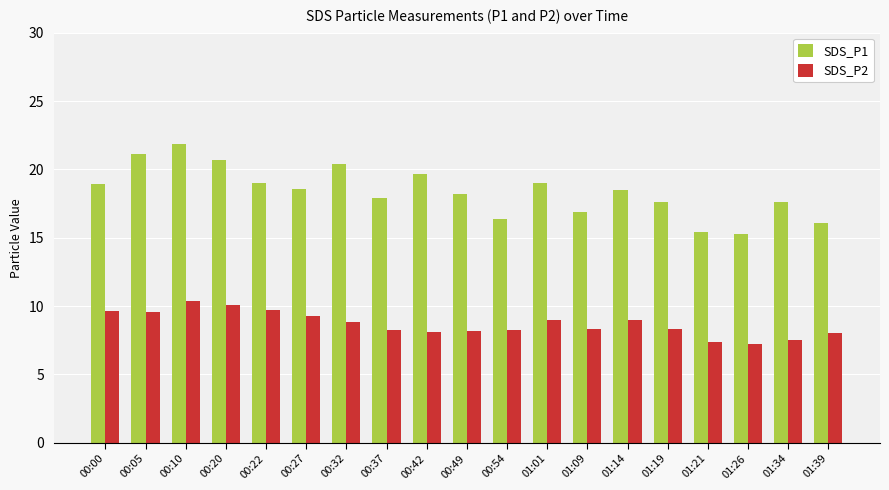

At 01:19, list the series in order from largest to smallest.

SDS_P1, SDS_P2